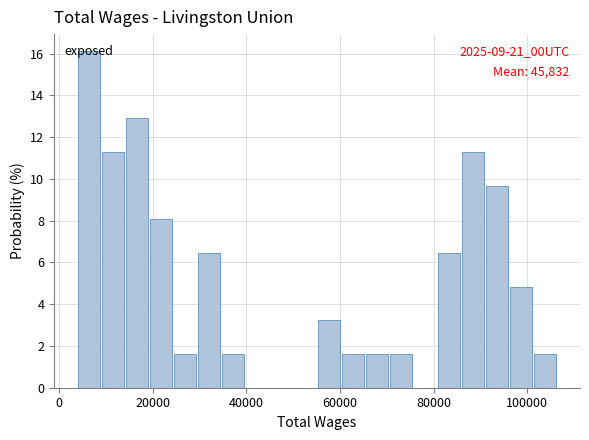

Read against the x-axis, roughly where is the centre of the tallest bar?

6000